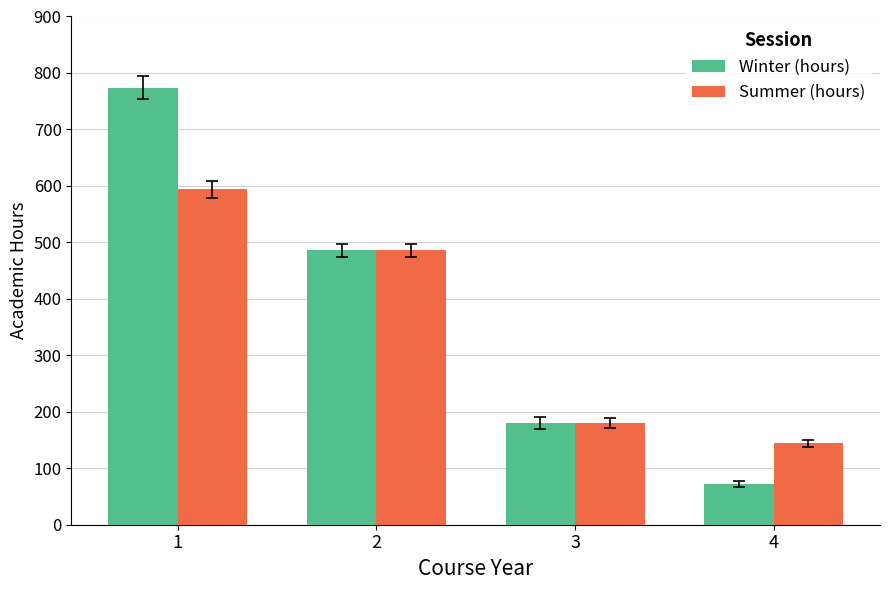

What is the difference between the Summer (hours) values at 1 and 2?

108